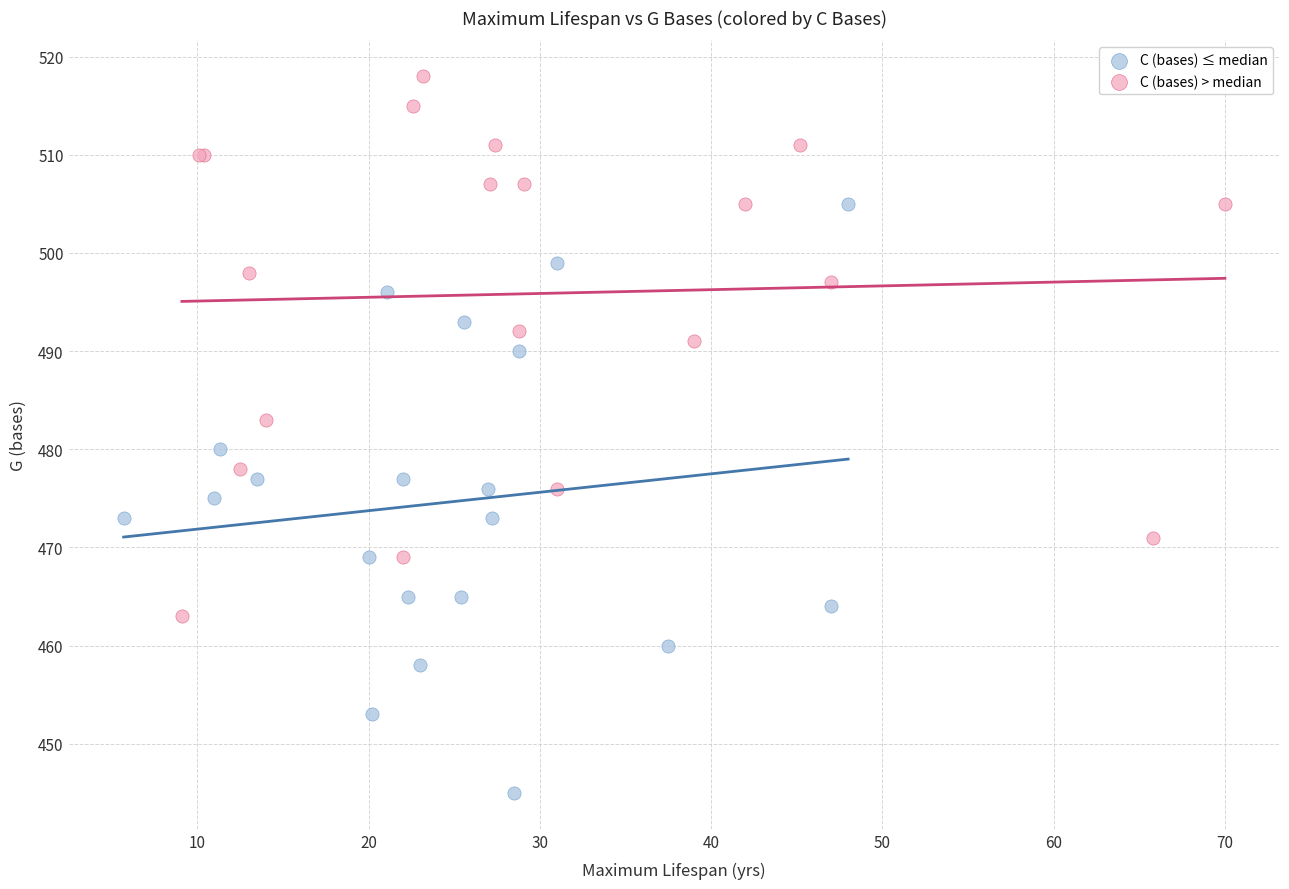

Which series has the largest Y range (max minus min)?

C (bases) ≤ median